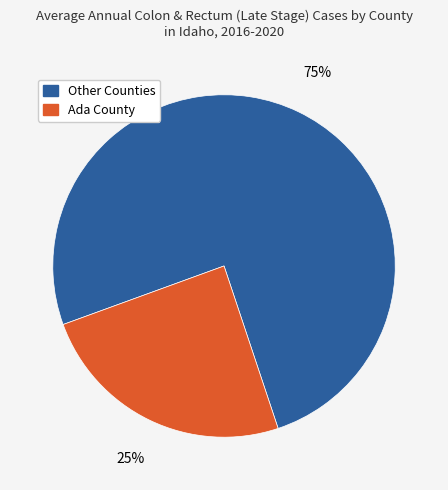

To the nearest percent, what is the average slice percentage?

50%